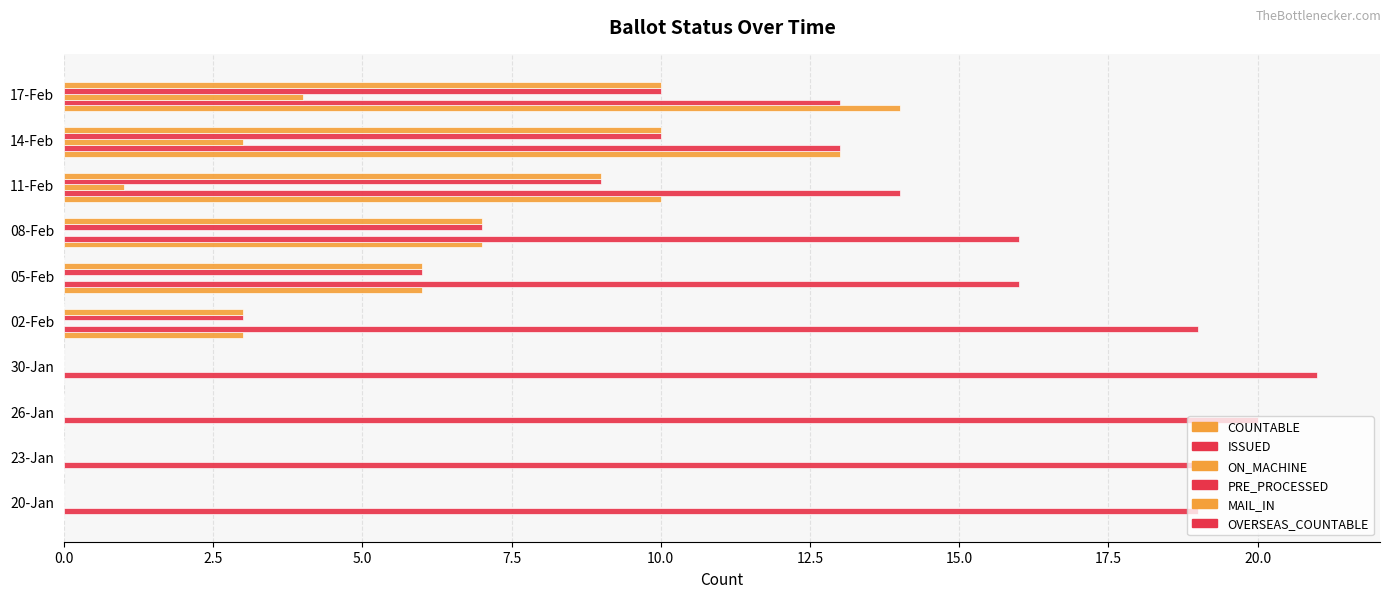

How many data points does each series have?

10